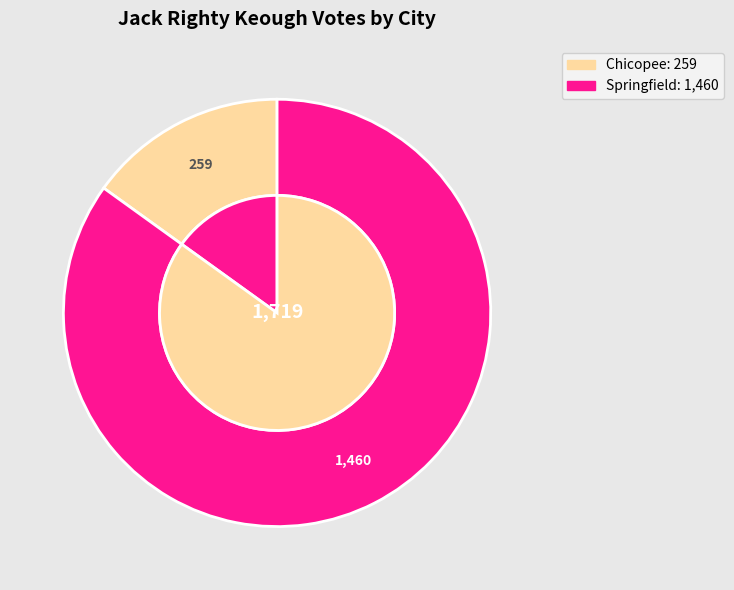

The Springfield slice represents 79% of the pie. True or false?

False